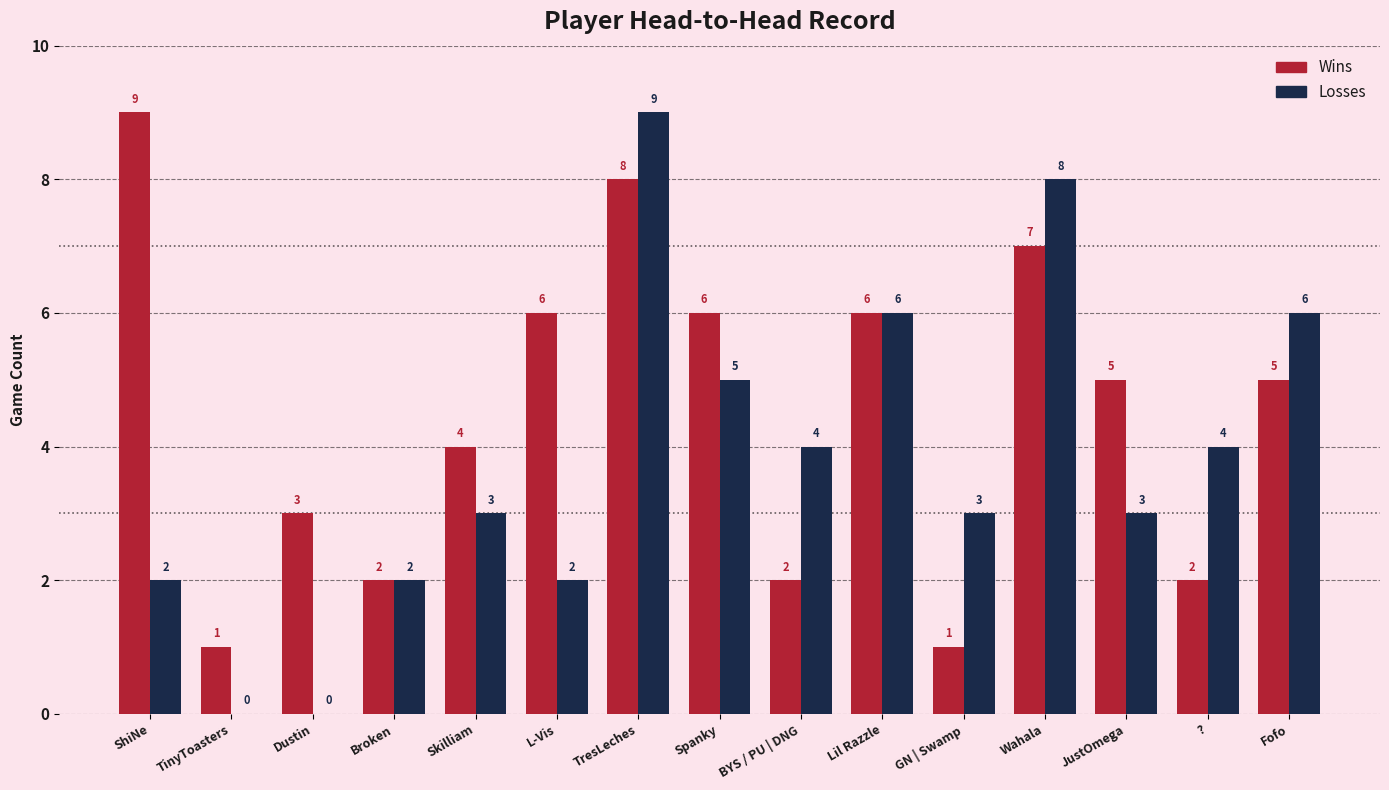

How many groups of bars are there?

15